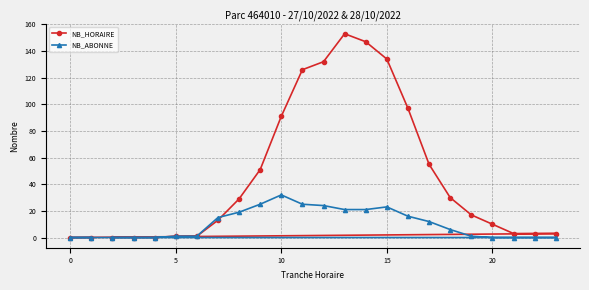

Is it true that NB_HORAIRE equals 91 at 10?

True